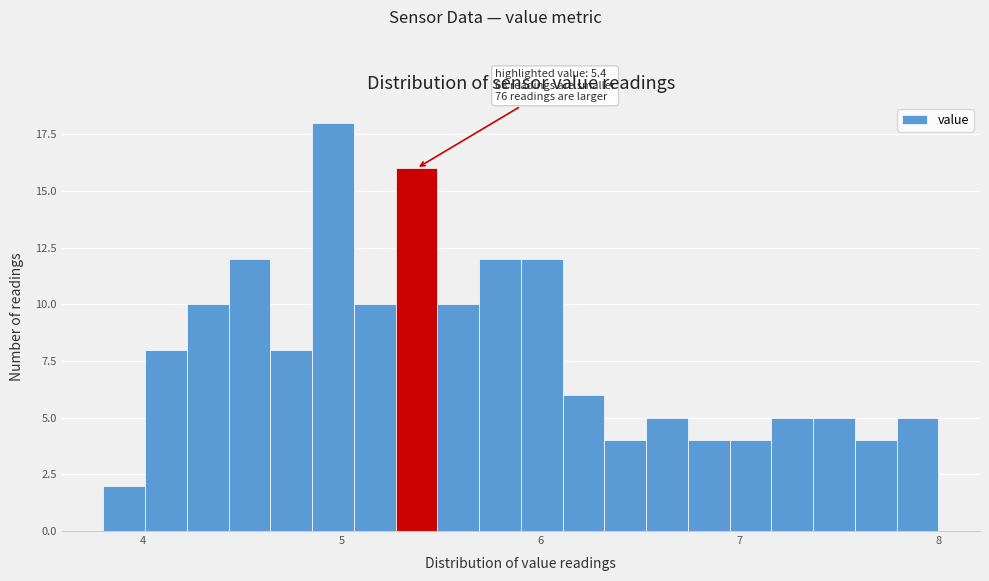

Around what value on the x-axis is the tallest bar? Give the approximate position of its centre, as read against the axis.

5.0